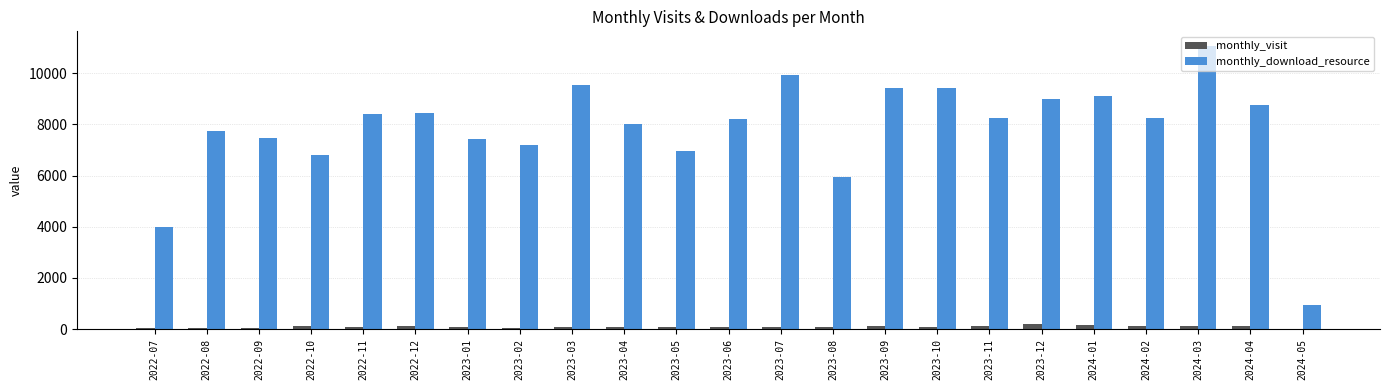

Which series has the widest spread of values?

monthly_download_resource